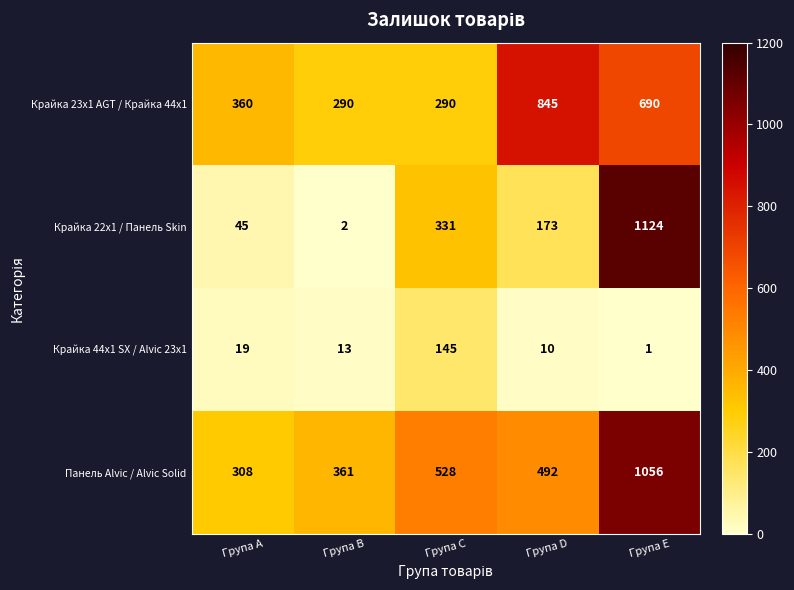

How many categories are shown in the chart?

5